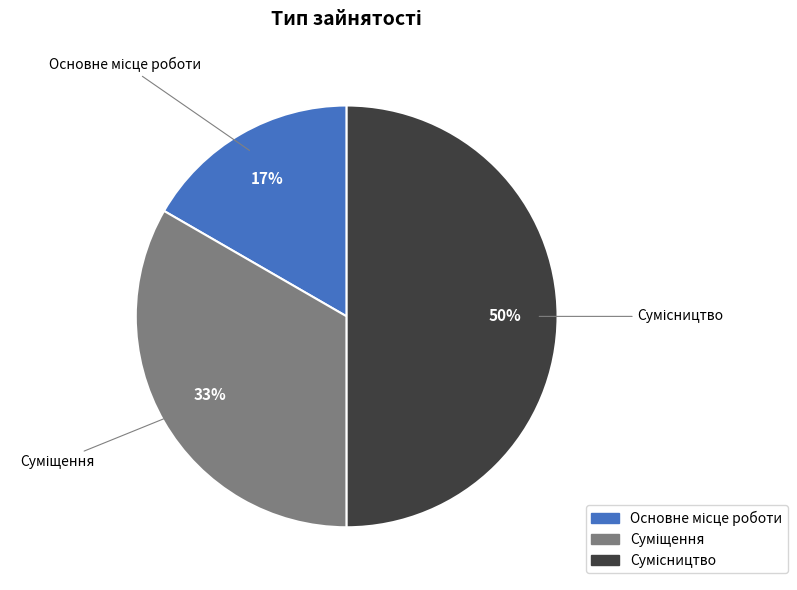

To the nearest percent, what is the average slice percentage?

33%